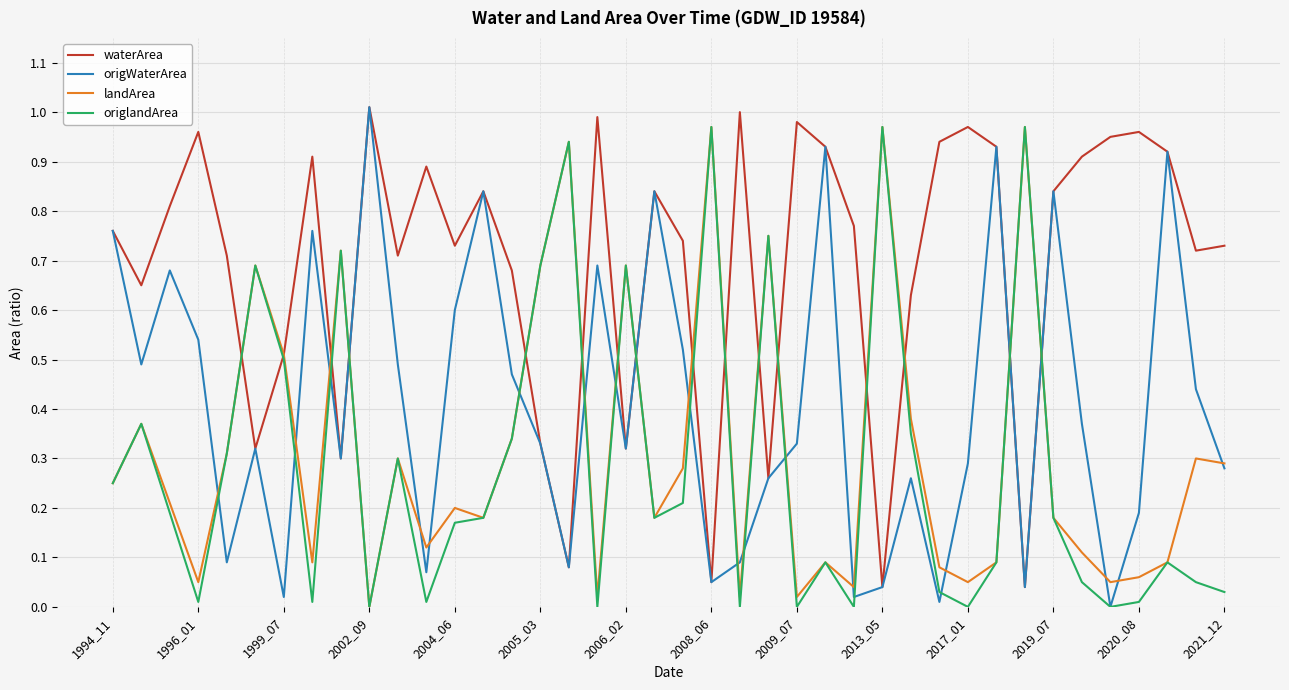

Which series has the largest total across all categories?

waterArea